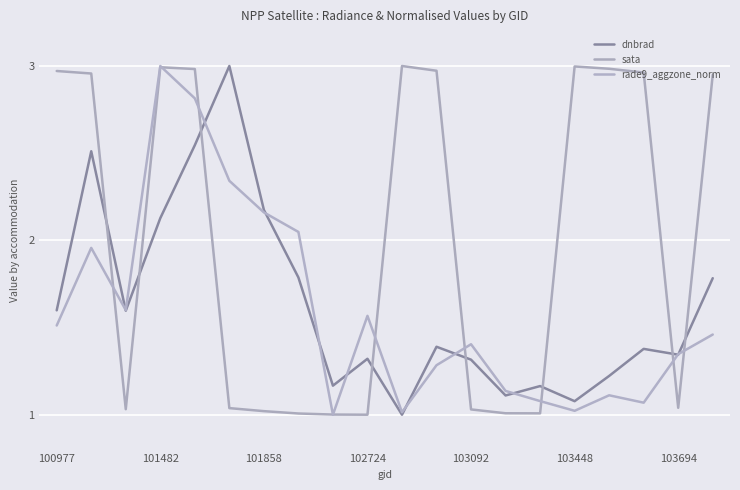

What is the average value of the sata series?

2.0